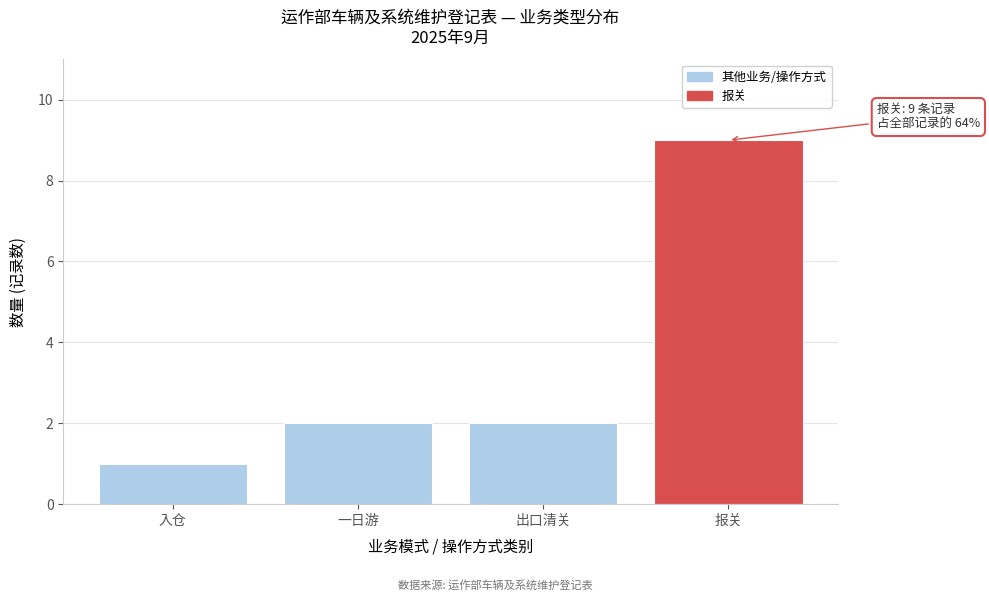

Reading left to right, transcribe all the data shown in this chart.

入仓=1	一日游=2	出口清关=2	报关=9